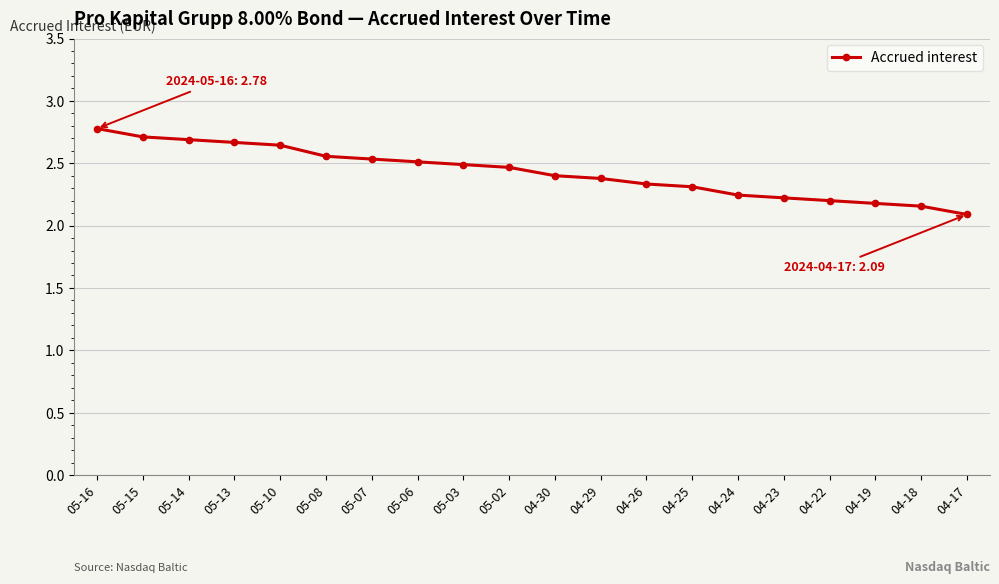

Where is the data nearest to the value 2?

04-17